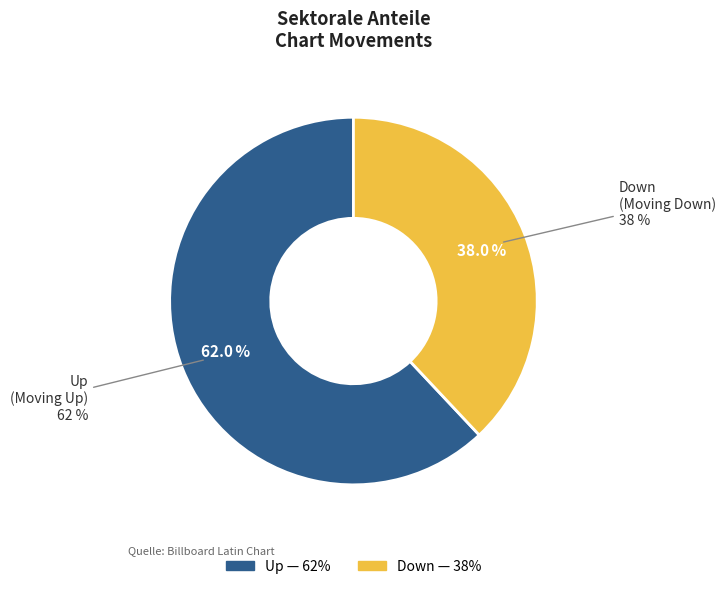

What is the change in value from up to down?

-24